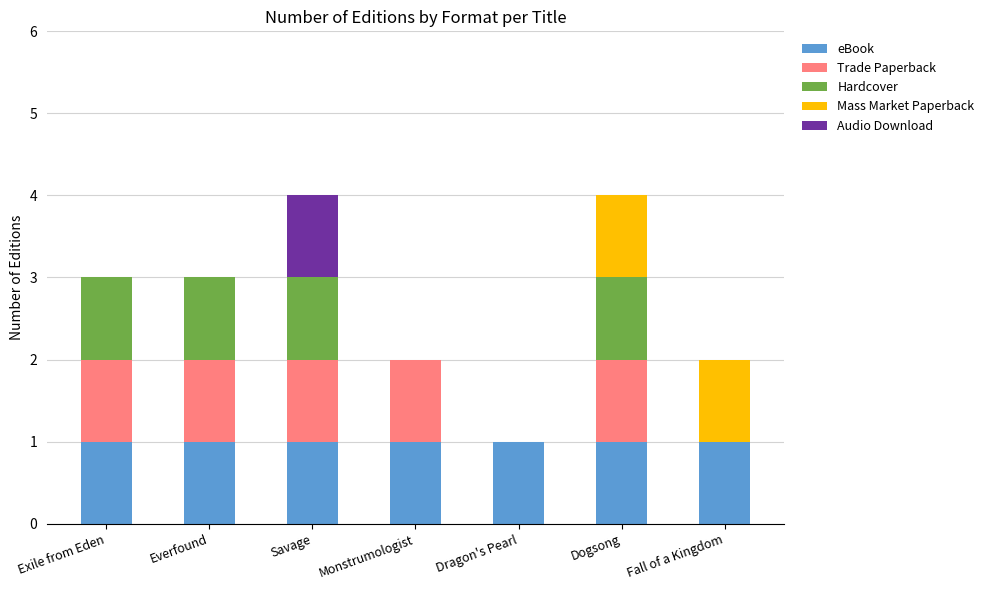

Rank the series by their average value, from highest to lowest.

eBook, Trade Paperback, Hardcover, Mass Market Paperback, Audio Download